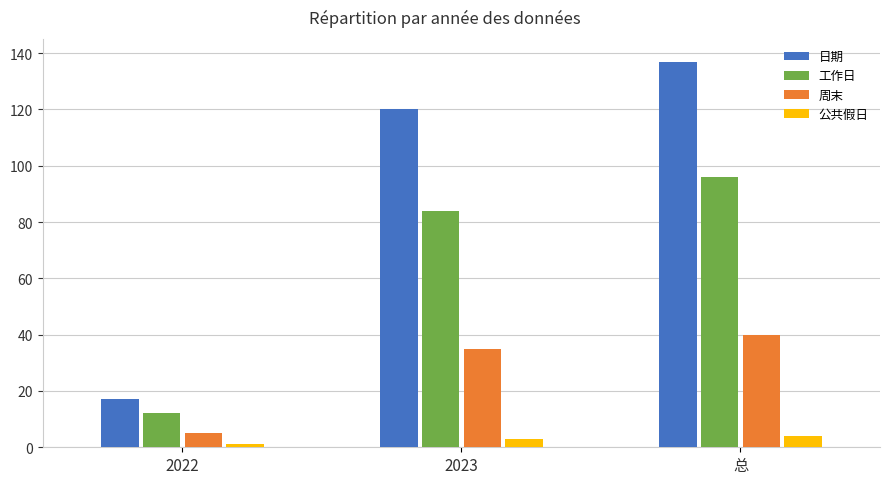

What is the maximum value shown in the chart?

137